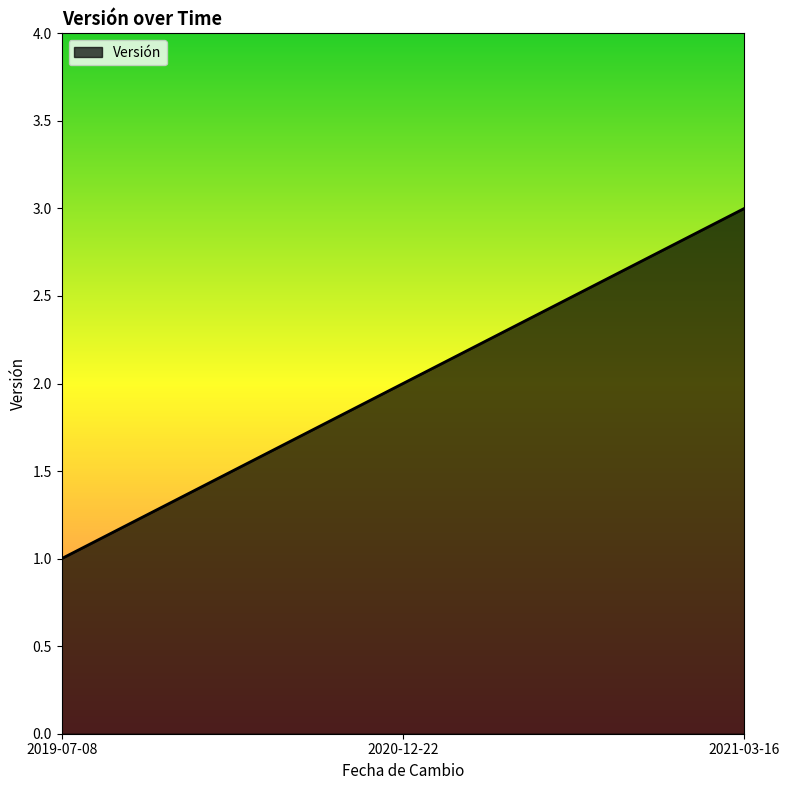

How many lines are shown in the chart?

1